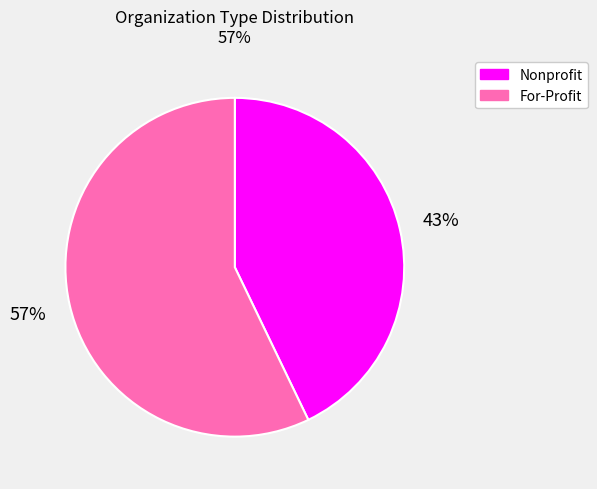

Is there any slice that represents more than half of the pie?

Yes